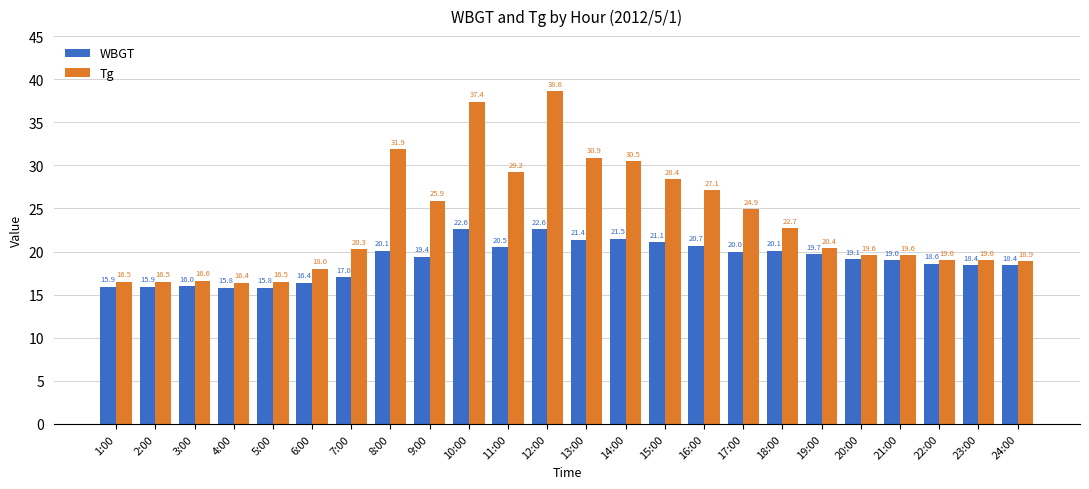

How many series are shown in this chart?

2